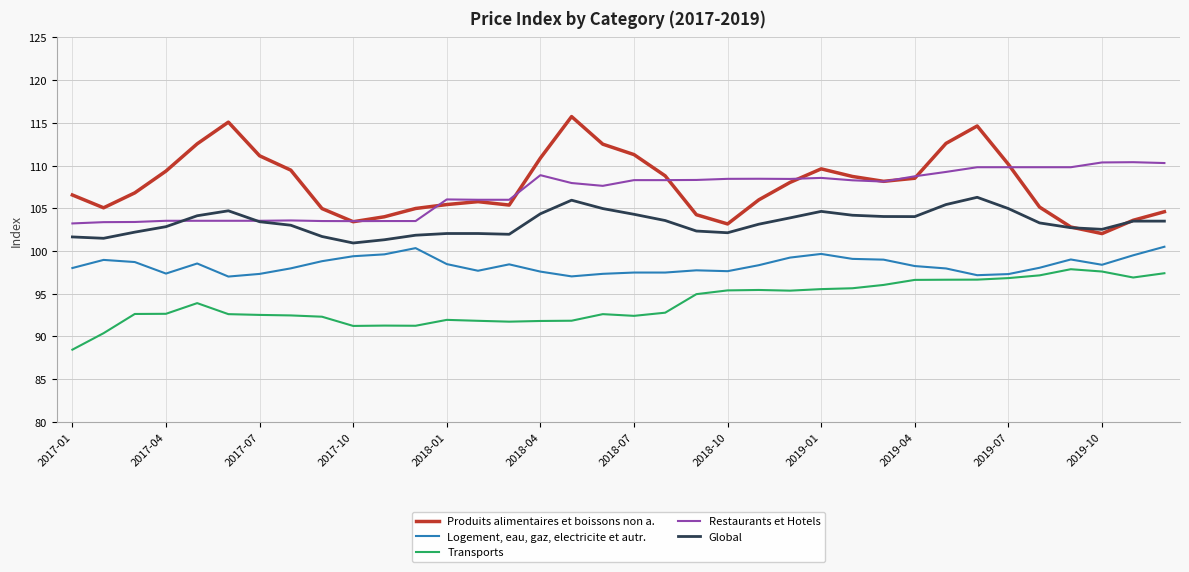

True or false: Logement, eau, gaz, electricite et autr. and Global intersect in this chart.

False